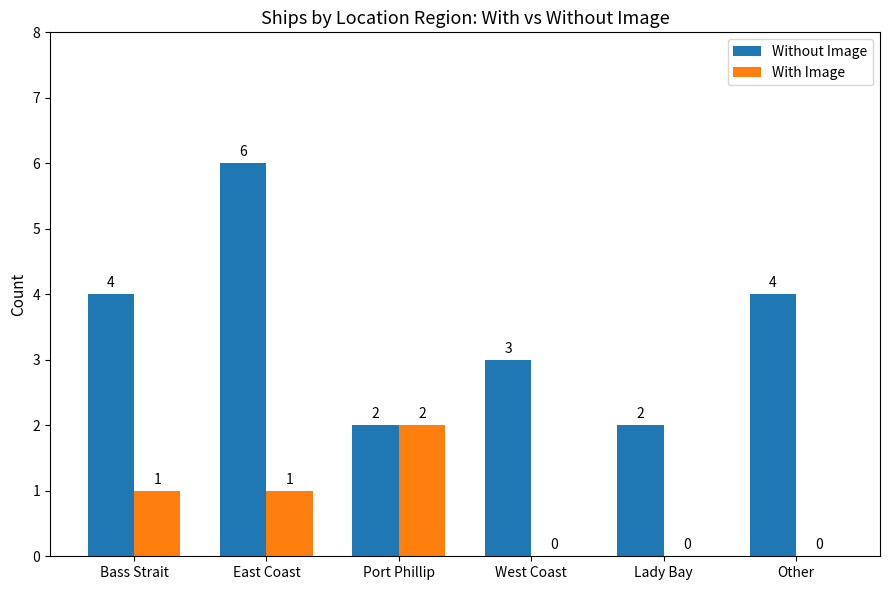

How many groups of bars are there?

6